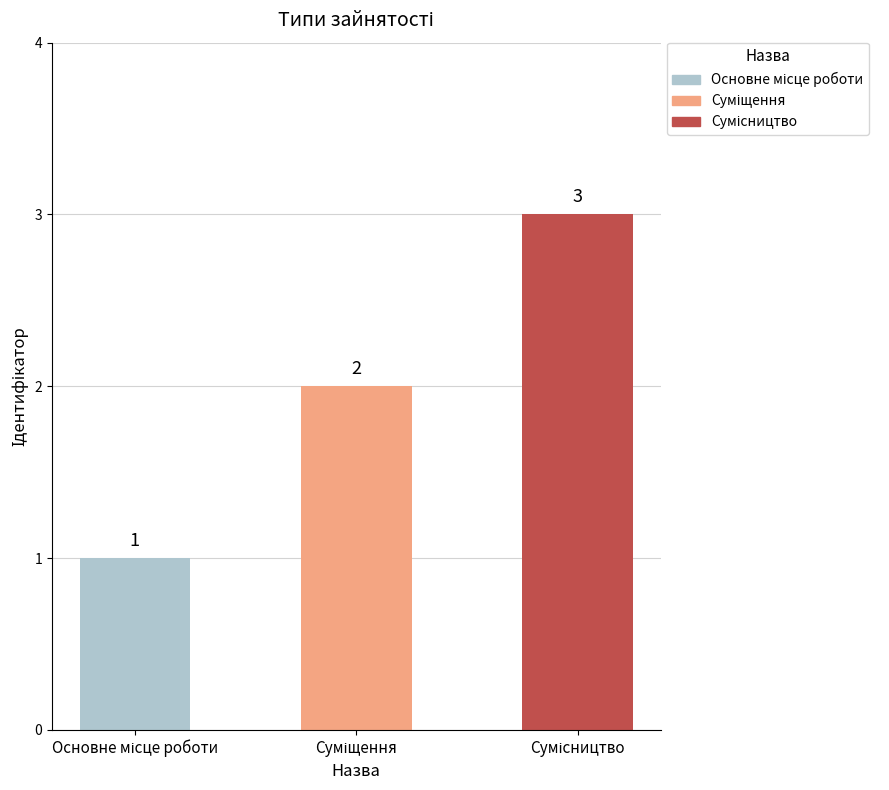

Count the values in the range 1 to 3.

3